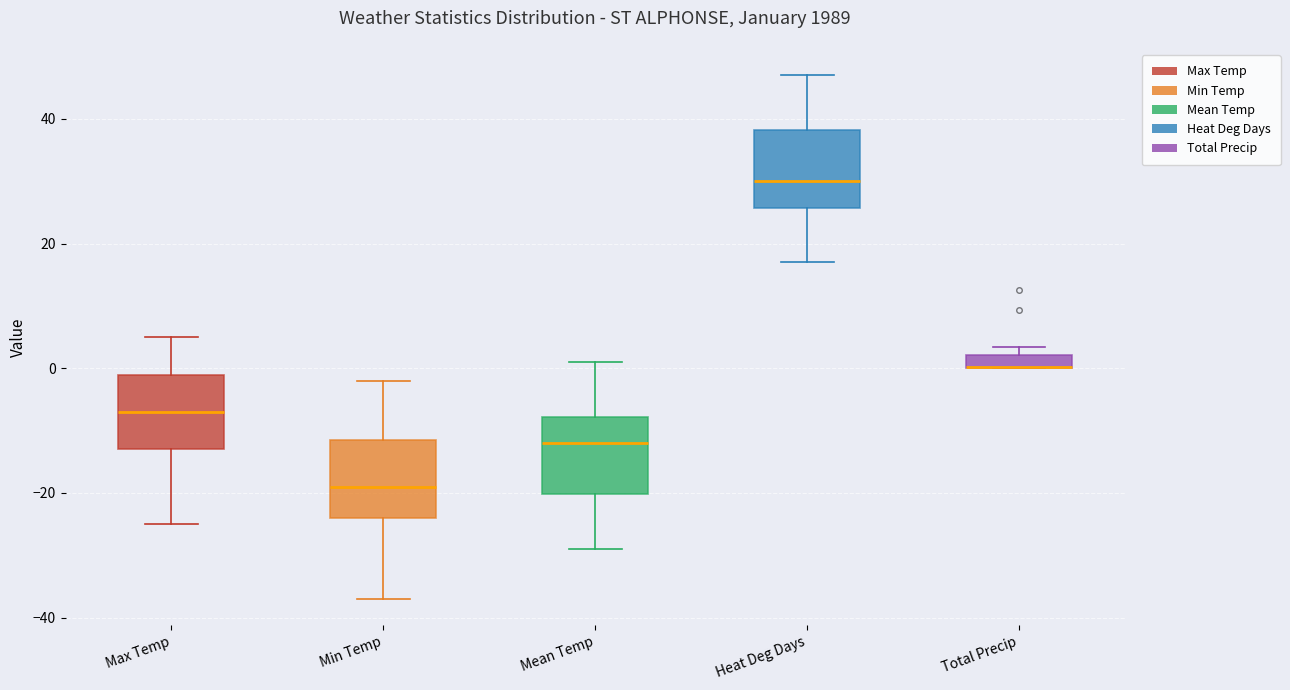

Where is the lower edge of the box for Total Precip on the y-axis? The values are not printed on the chart, so give them approximately, as read against the axis.

0